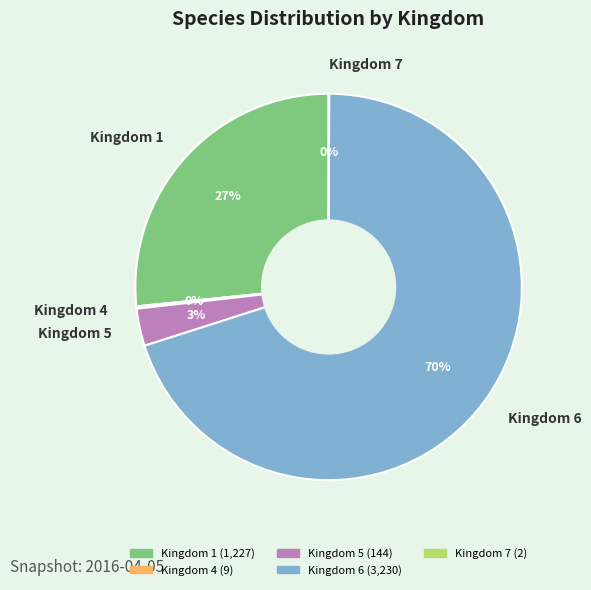

What is the largest slice in the pie chart?

Kingdom 6